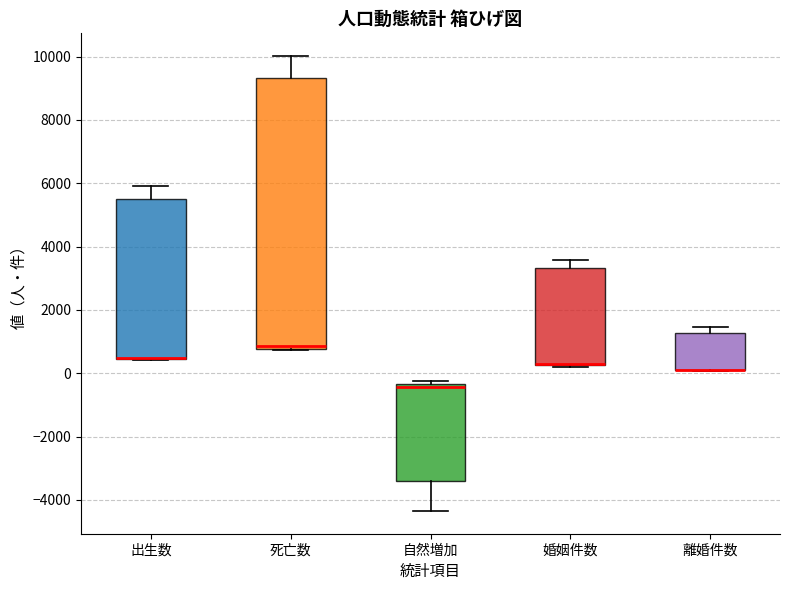

Where is the upper edge of the box for 自然増加 on the y-axis? The values are not printed on the chart, so give them approximately, as read against the axis.

-400